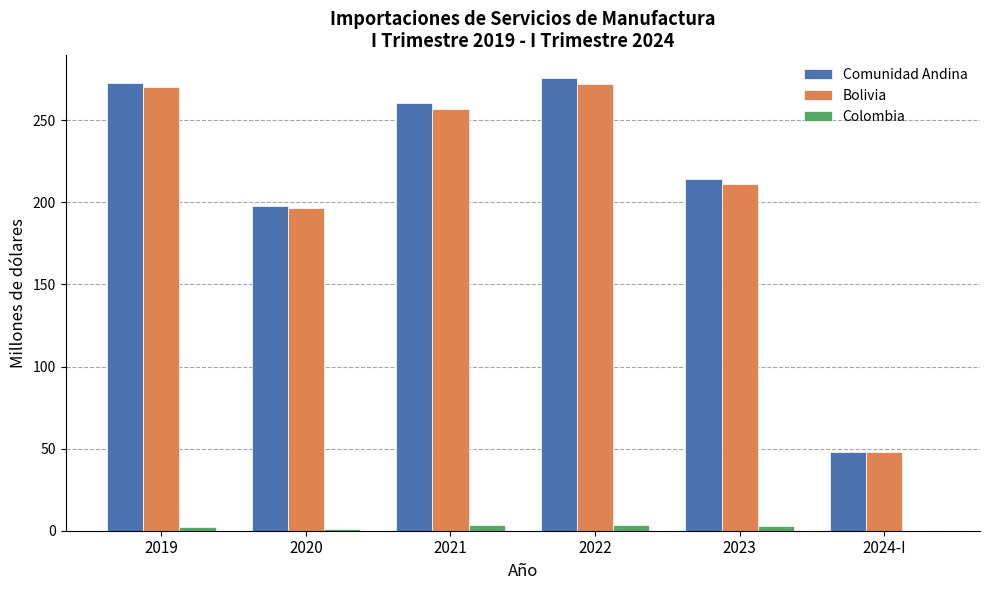

At which label is Comunidad Andina closest to 161?

2020